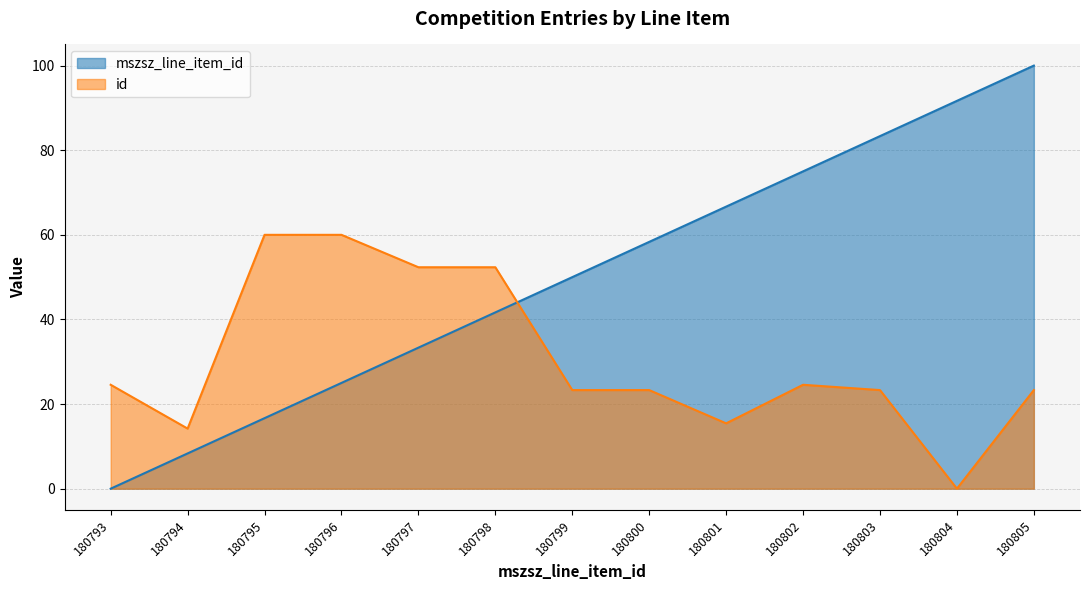

At which label does mszsz_line_item_id first exceed 50?

180800